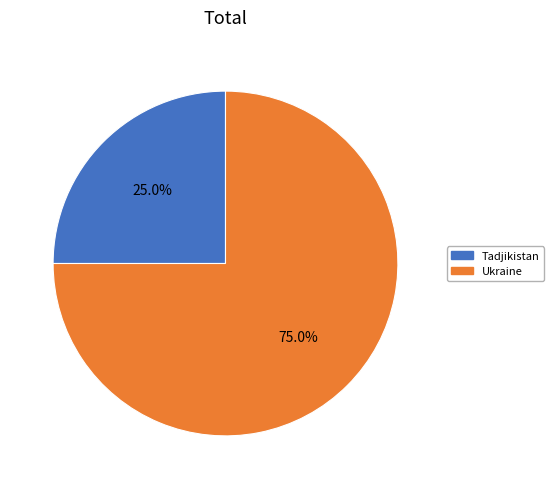

True or false: Ukraine accounts for 90% of the total.

False